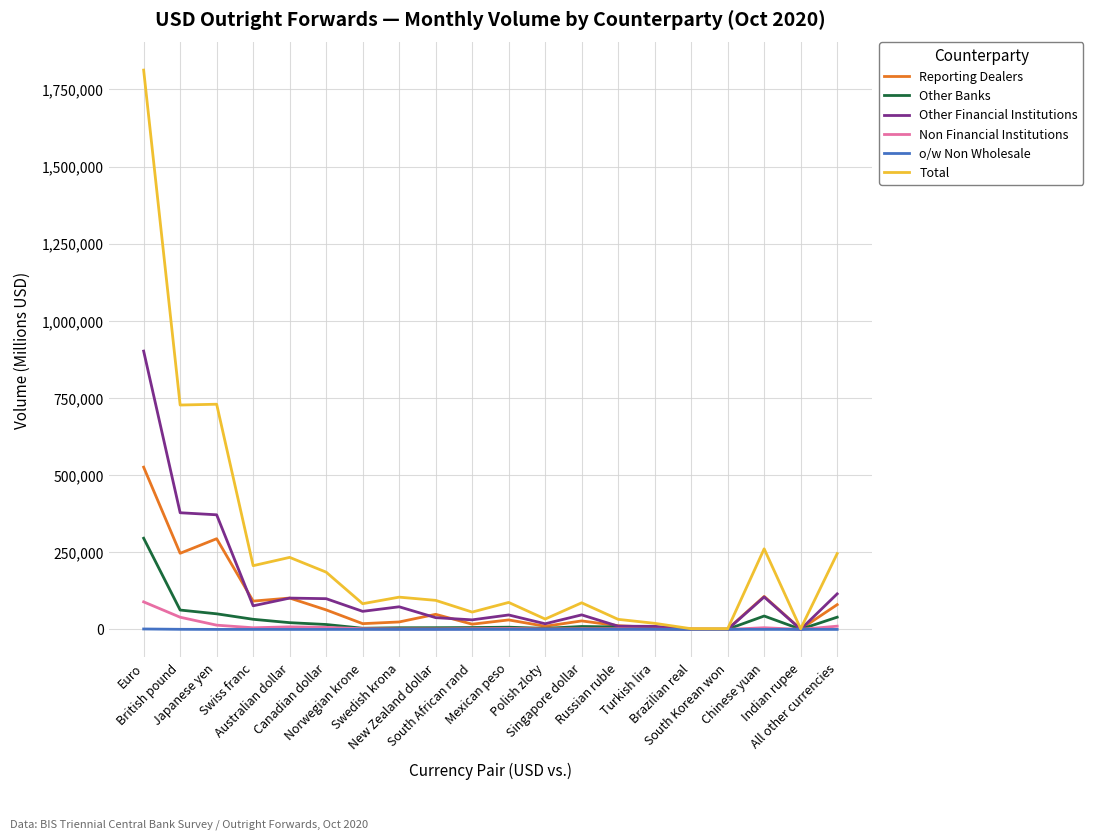

What is the maximum value for Total?

1812751.0